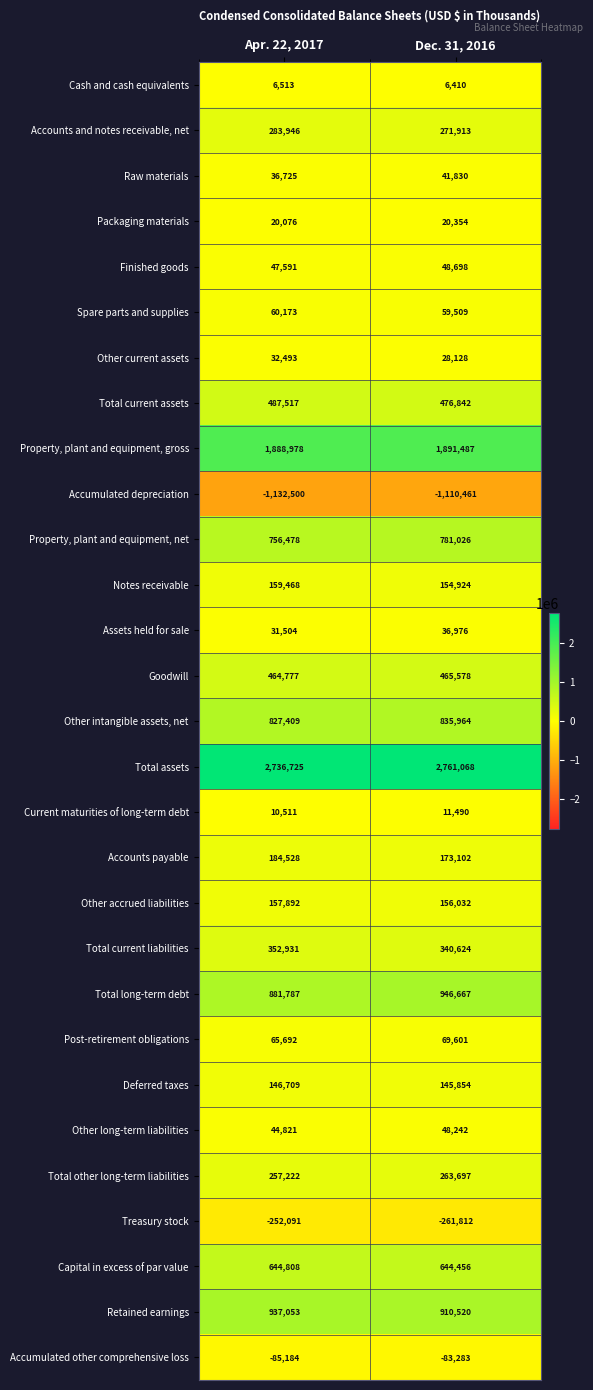

Rank the series at Apr. 22, 2017 from highest to lowest value.

Total assets, Property, plant and equipment, gross, Retained earnings, Total long-term debt, Other intangible assets, net, Property, plant and equipment, net, Capital in excess of par value, Total current assets, Goodwill, Total current liabilities, Accounts and notes receivable, net, Total other long-term liabilities, Accounts payable, Notes receivable, Other accrued liabilities, Deferred taxes, Post-retirement obligations, Spare parts and supplies, Finished goods, Other long-term liabilities, Raw materials, Other current assets, Assets held for sale, Packaging materials, Current maturities of long-term debt, Cash and cash equivalents, Accumulated other comprehensive loss, Treasury stock, Accumulated depreciation